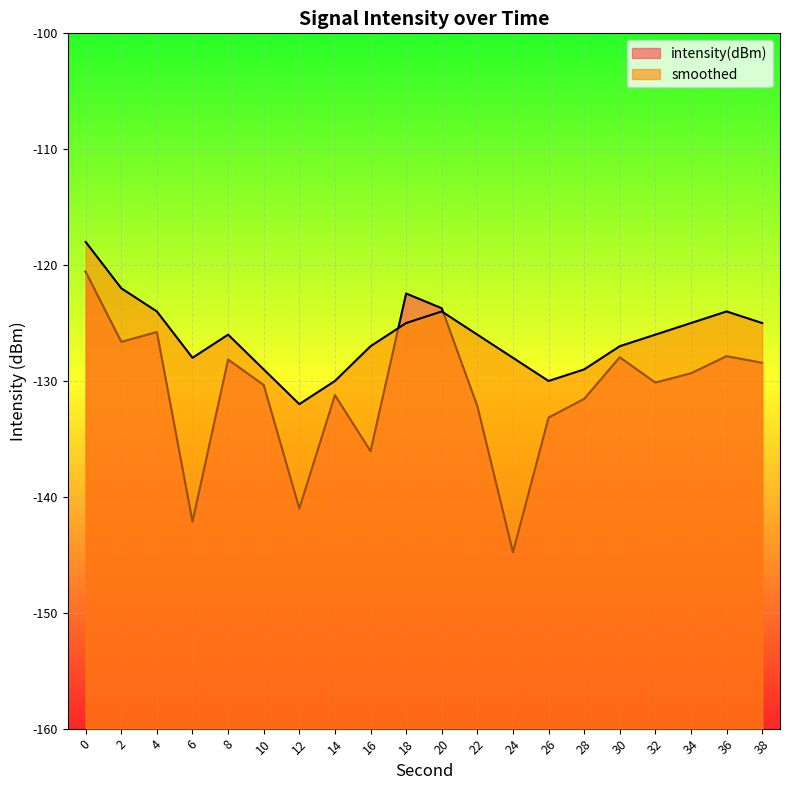

True or false: intensity(dBm) has more than 0 interior local peaks.

True